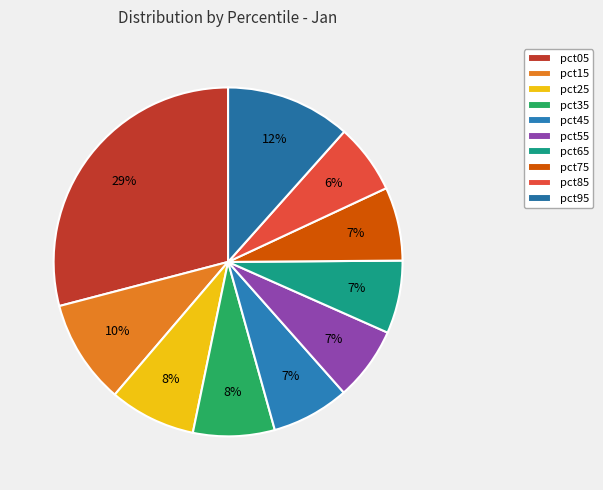

To the nearest percent, what is the average slice percentage?

10%